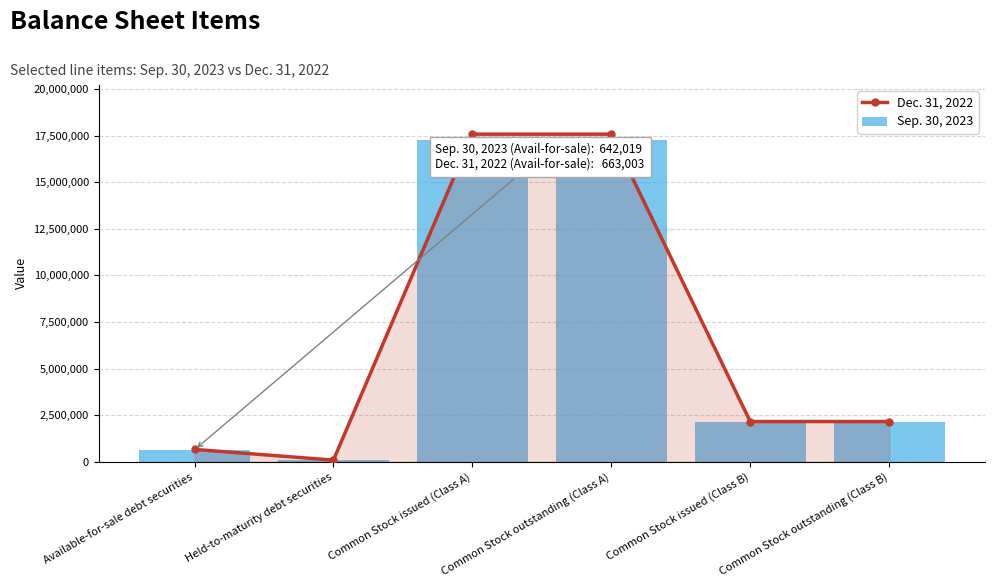

What are all the series names shown in the legend?

Dec. 31, 2022, Sep. 30, 2023